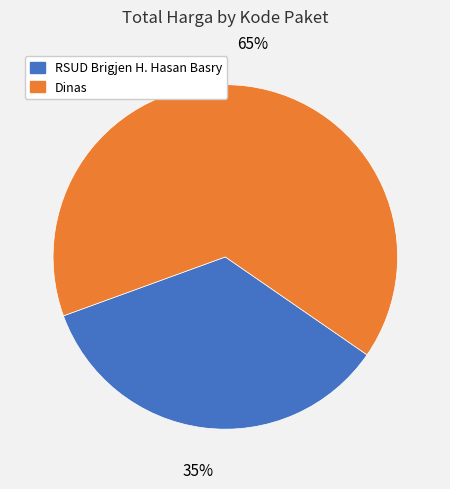

Count the number of slices in the pie.

2